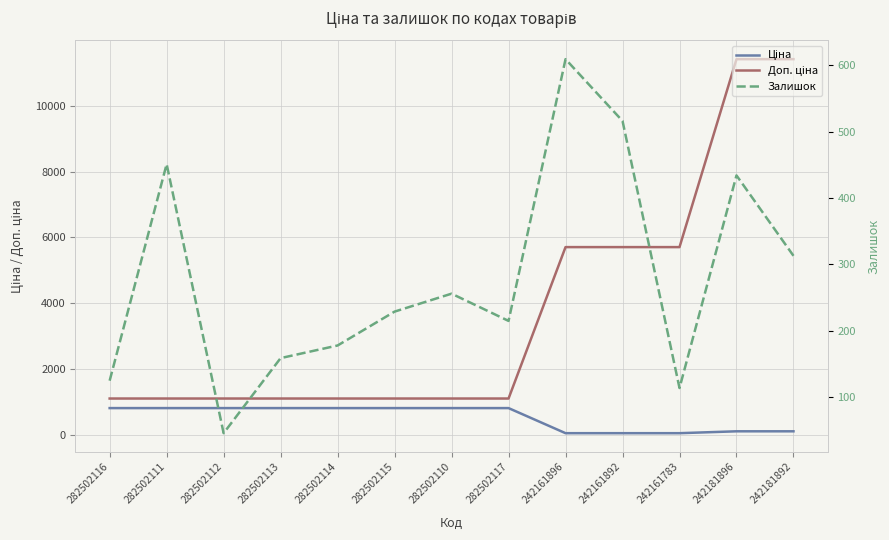

The value of Доп. ціна at 242181892 is 2496.0. True or false?

False